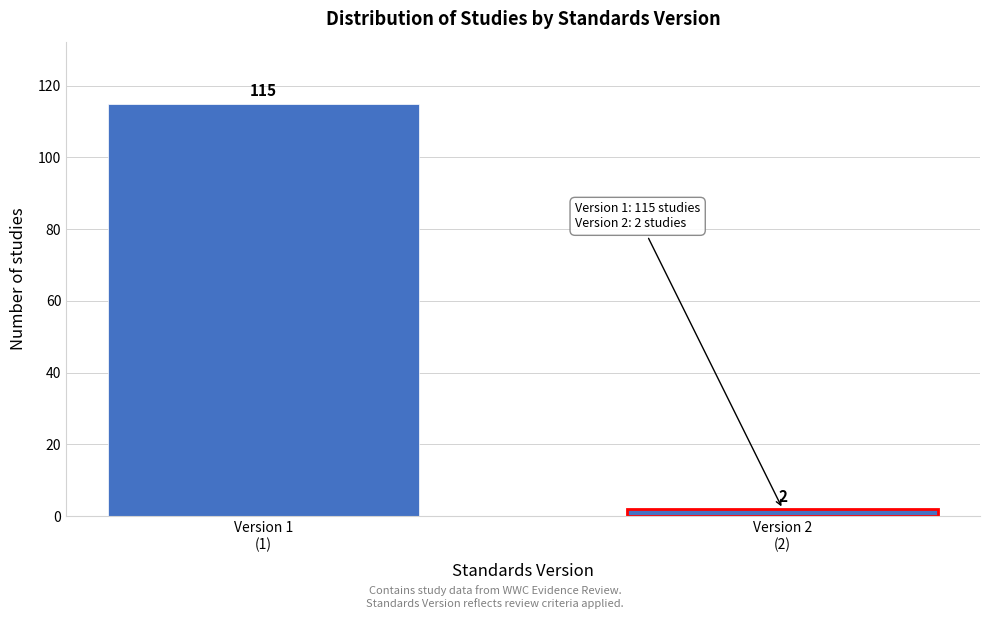

Reading right to left, what are all the values shown in this chart?

2	115